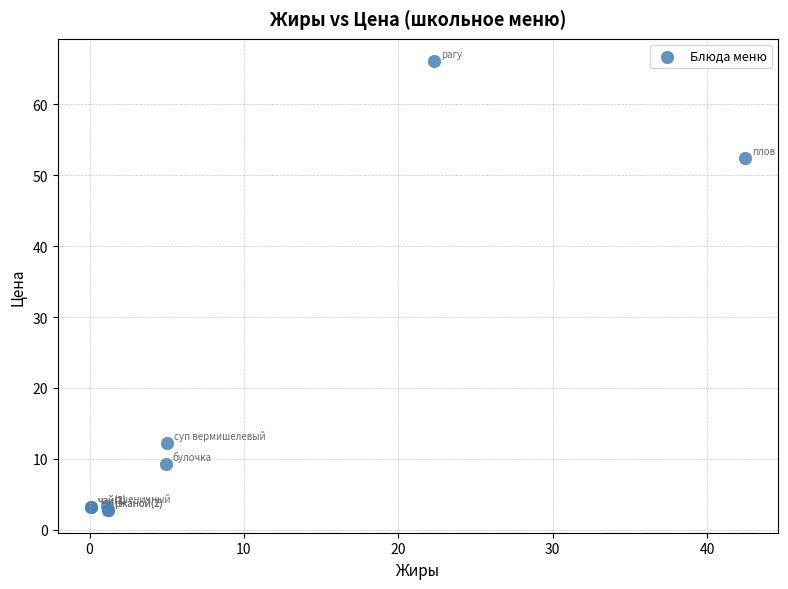

What Y value in the scatter plot is closest to 34?

52.4